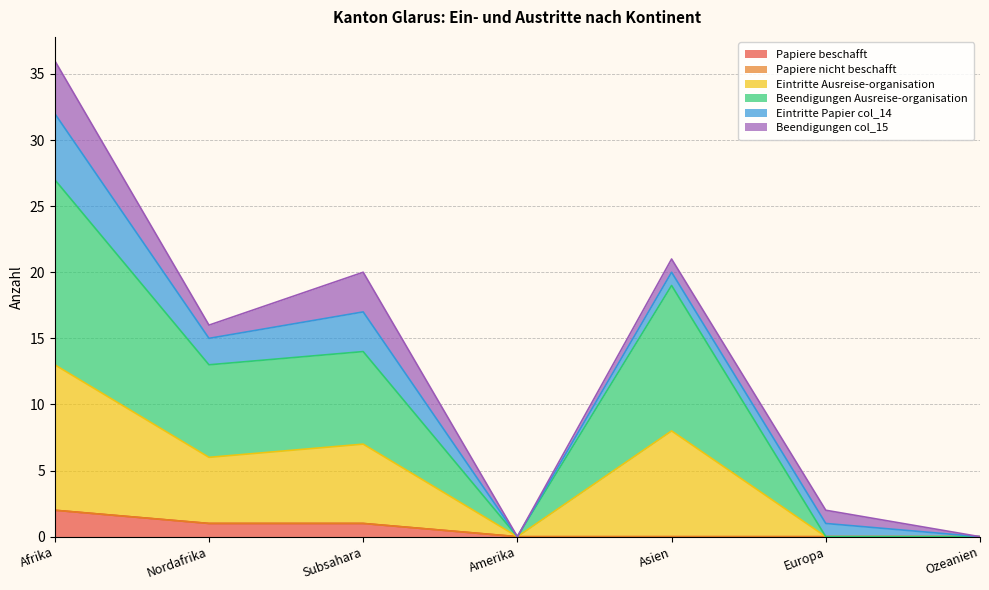

What is the label of the 3rd point from the left?

Subsahara